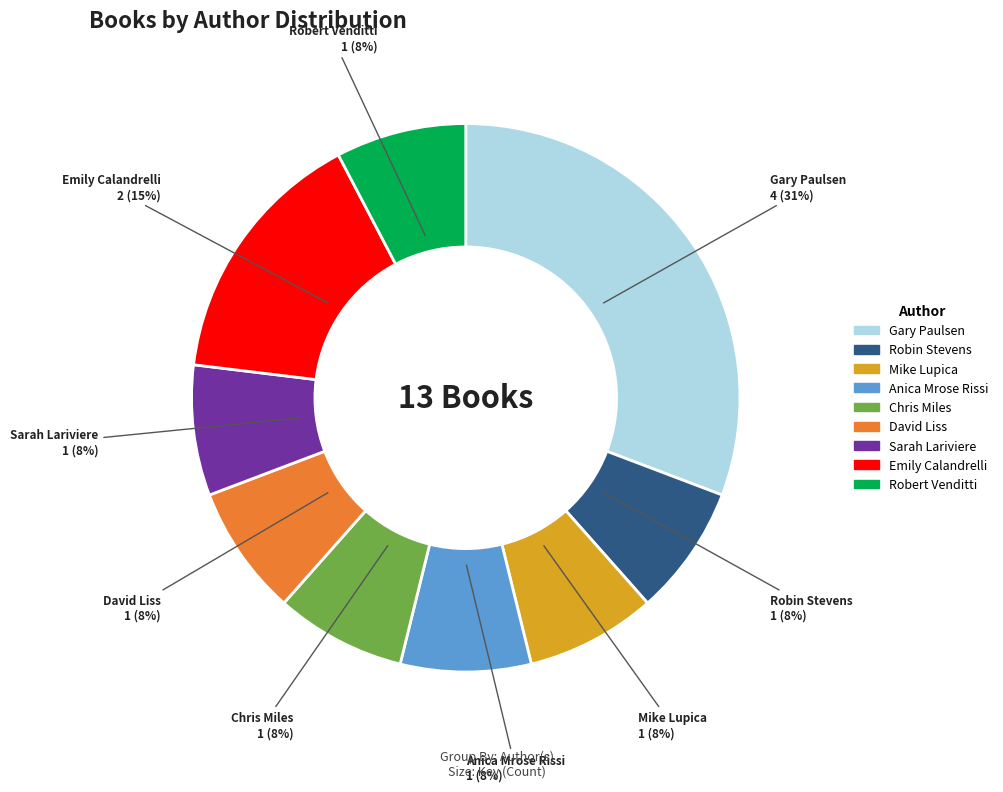

Combined, do Gary Paulsen and David Liss account for over 50%?

No